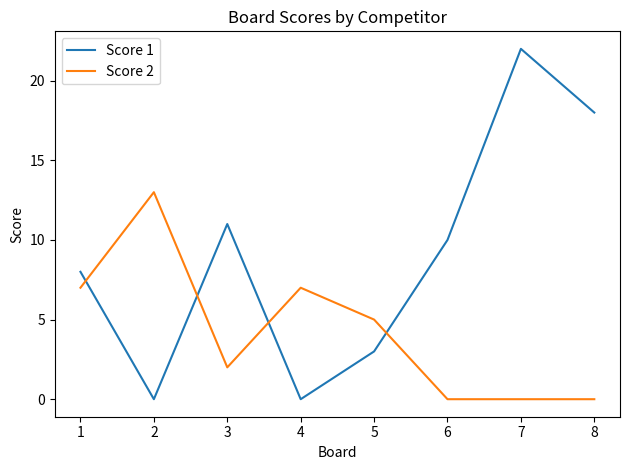

The value of Score 1 at 7 is 38. True or false?

False